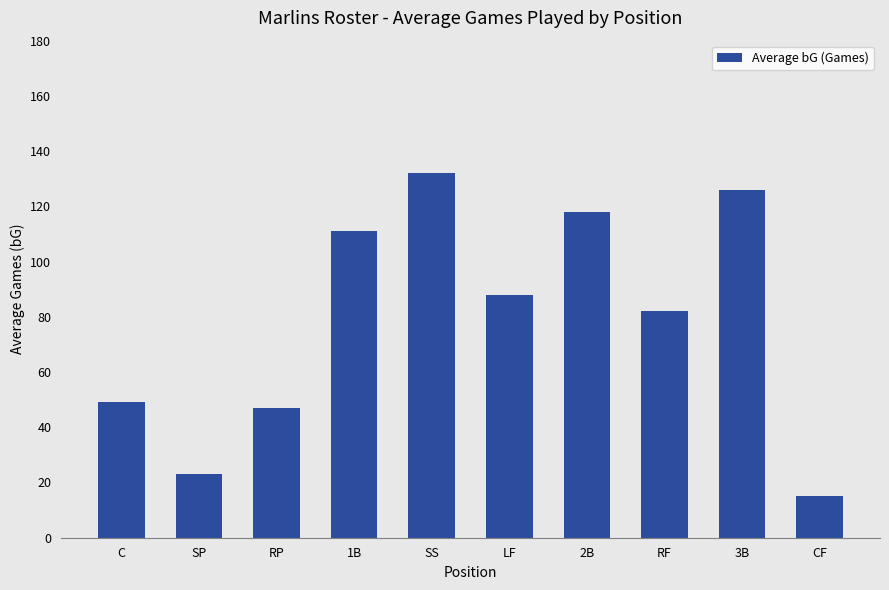

Between C and 3B, which is larger?

3B